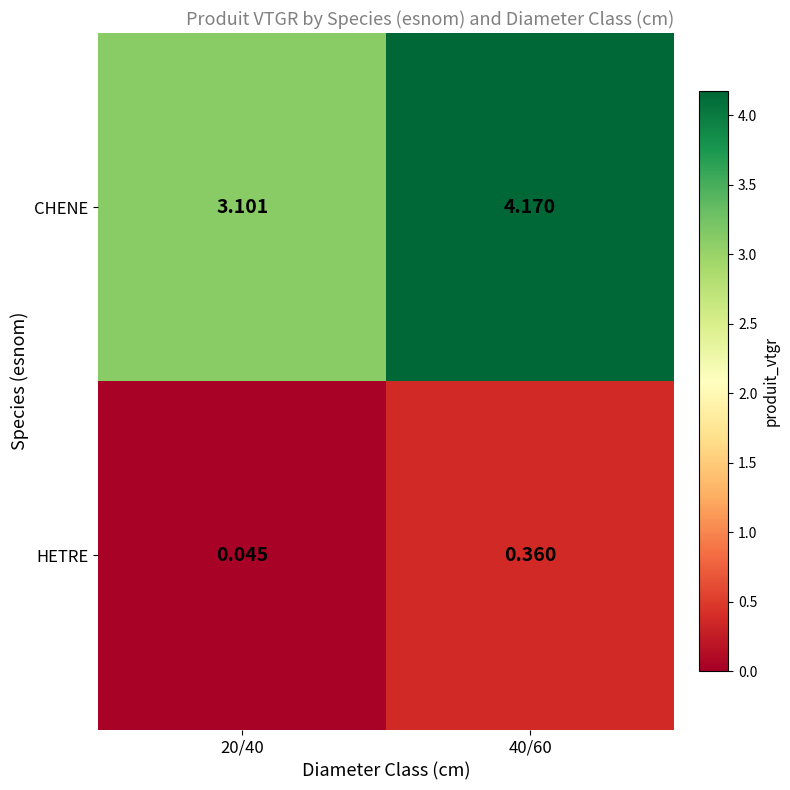

Is the value of HETRE at 40/60 greater than the value of CHENE at 40/60?

No